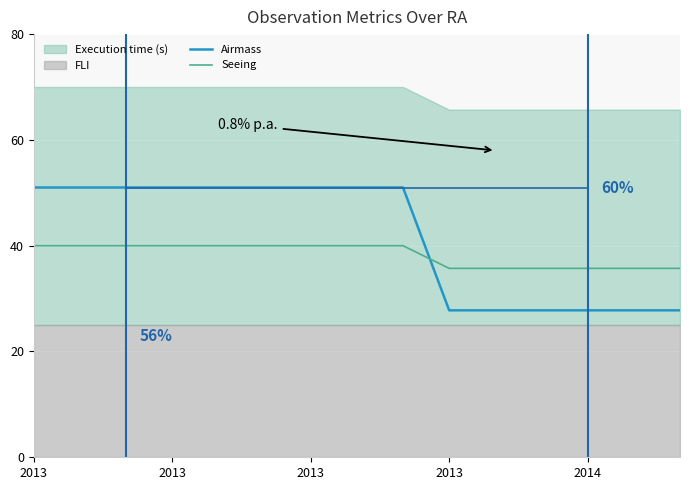

What is the total value across all series at 5?

91.0